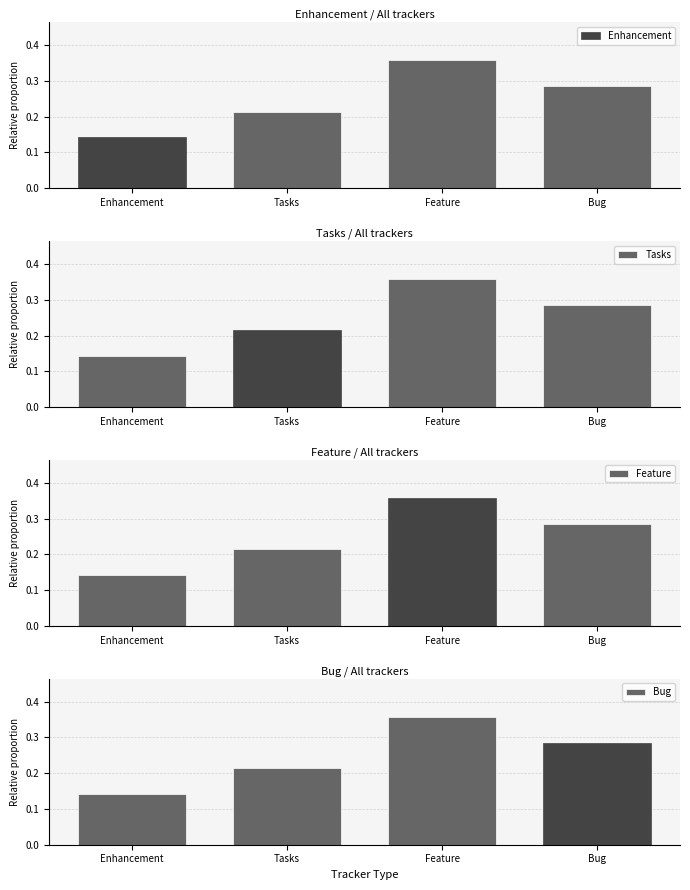

Reading right to left, what are all the values shown in this chart?

Enhancement: 0.3	0.4	0.2	0.1
Tasks: 0.3	0.4	0.2	0.1
Feature: 0.3	0.4	0.2	0.1
Bug: 0.3	0.4	0.2	0.1